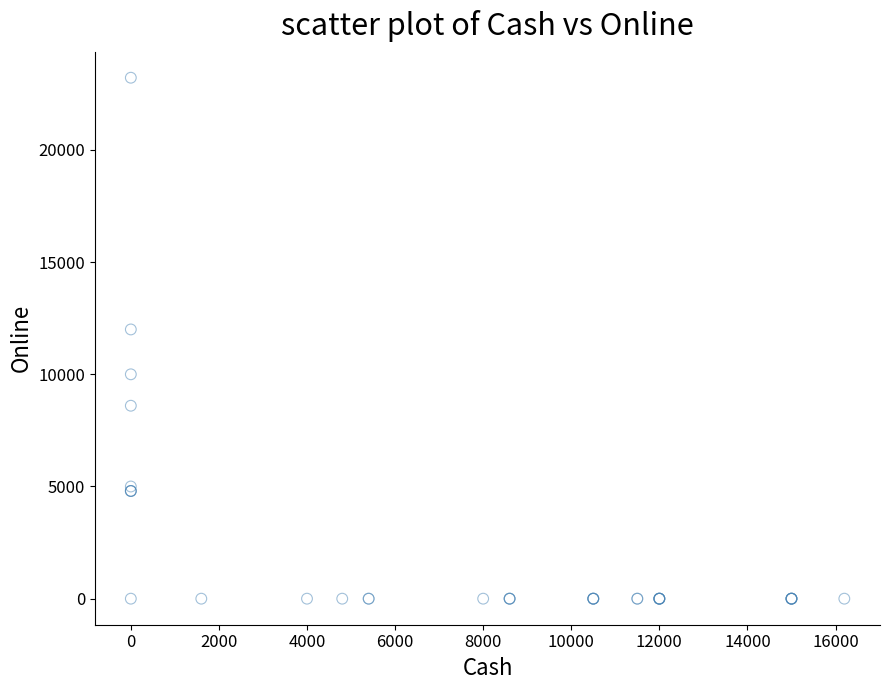

What Y value in the scatter plot is closest to 11610?

12000